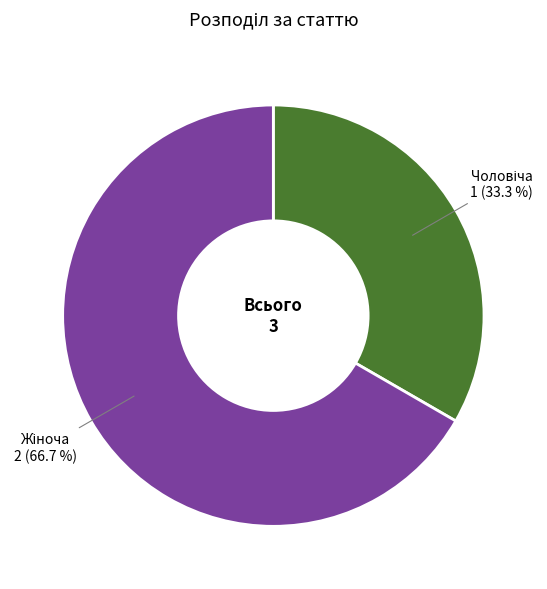

Is there any slice that represents more than half of the pie?

Yes